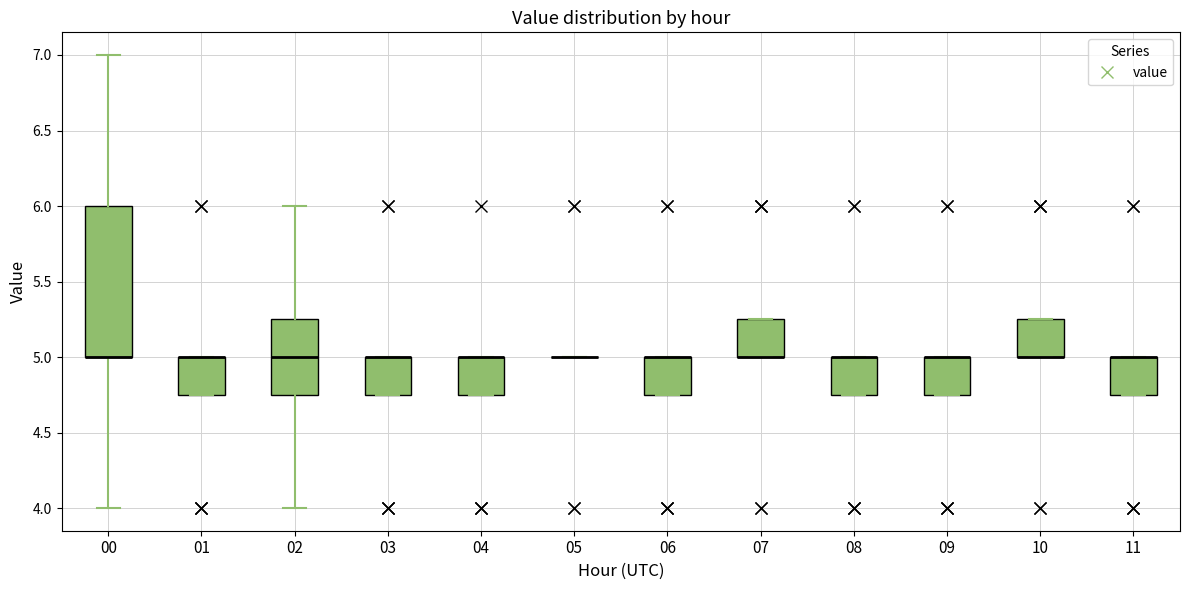

Reading left to right, transcribe this box plot: for each box, give where its median line is, the range the box spans, and where its two whiskers end, as read against the y-axis. The values are not printed on the chart, so give them approximately, as read against the axis.

00: median 5.00 (drawn on the box's lower edge), box 5.00 to 6.00, whiskers 4.00 to 7.00
01: median 5.00 (drawn on the box's upper edge), box 4.75 to 5.00, whiskers 4.75 to 5.00
02: median 5.00, box 4.75 to 5.25, whiskers 4.00 to 6.00
03: median 5.00 (drawn on the box's upper edge), box 4.75 to 5.00, whiskers 4.75 to 5.00
04: median 5.00 (drawn on the box's upper edge), box 4.75 to 5.00, whiskers 4.75 to 5.00
05: box collapsed to a line at 5.00, whiskers 5.00 to 5.00
06: median 5.00 (drawn on the box's upper edge), box 4.75 to 5.00, whiskers 4.75 to 5.00
07: median 5.00 (drawn on the box's lower edge), box 5.00 to 5.25, whiskers 5.00 to 5.25
08: median 5.00 (drawn on the box's upper edge), box 4.75 to 5.00, whiskers 4.75 to 5.00
09: median 5.00 (drawn on the box's upper edge), box 4.75 to 5.00, whiskers 4.75 to 5.00
10: median 5.00 (drawn on the box's lower edge), box 5.00 to 5.25, whiskers 5.00 to 5.25
11: median 5.00 (drawn on the box's upper edge), box 4.75 to 5.00, whiskers 4.75 to 5.00